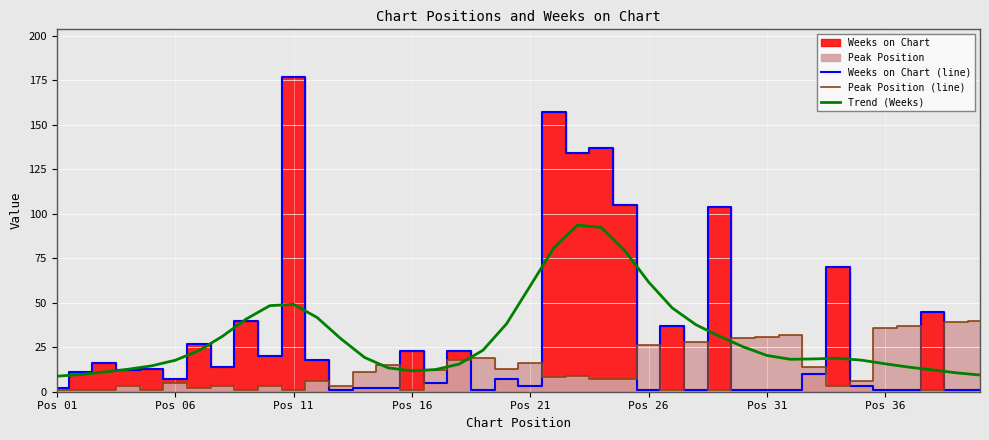

What is the value of the Trend (Weeks) point at the 8th from the left?

31.1